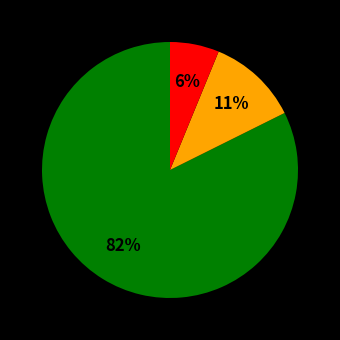

Does any single category account for the majority?

Yes